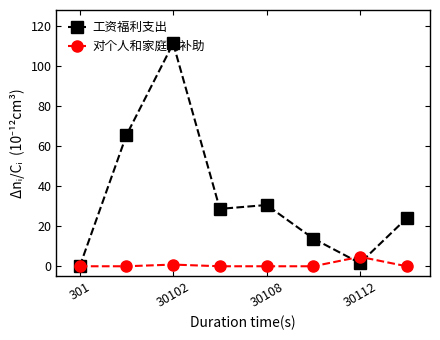

Rank the series by their maximum value, from lowest to highest.

对个人和家庭的补助, 工资福利支出